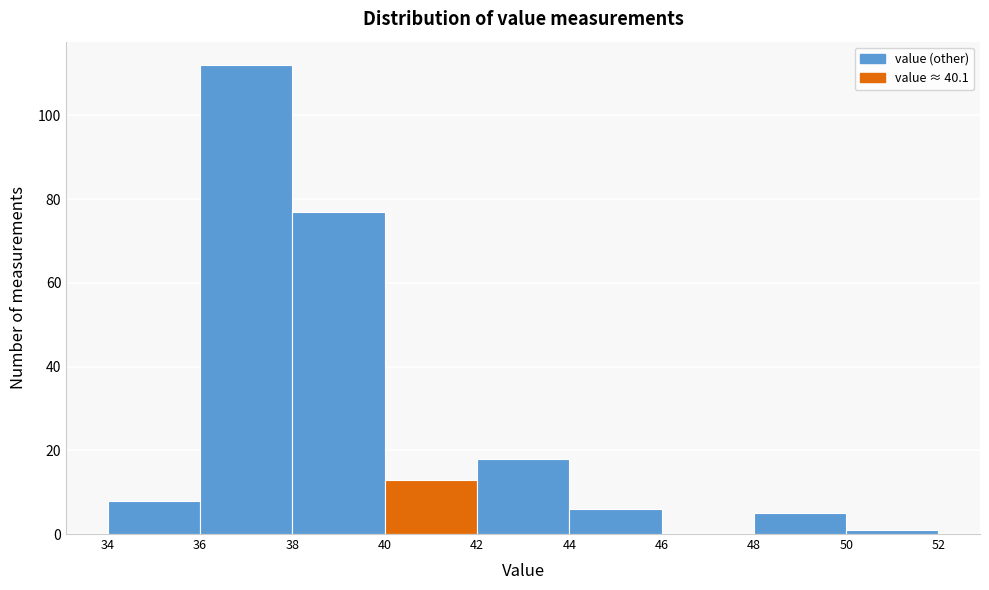

Reading left to right, transcribe this chart: for each bar, give the range it covers on the x-axis and its height. The values are not printed on the chart, so give them approximately, as read against the axis.

34 to 36: 8
36 to 38: 112
38 to 40: 78
40 to 42: 14
42 to 44: 18
44 to 46: 6
46 to 48: 0
48 to 50: 6
50 to 52: under 2